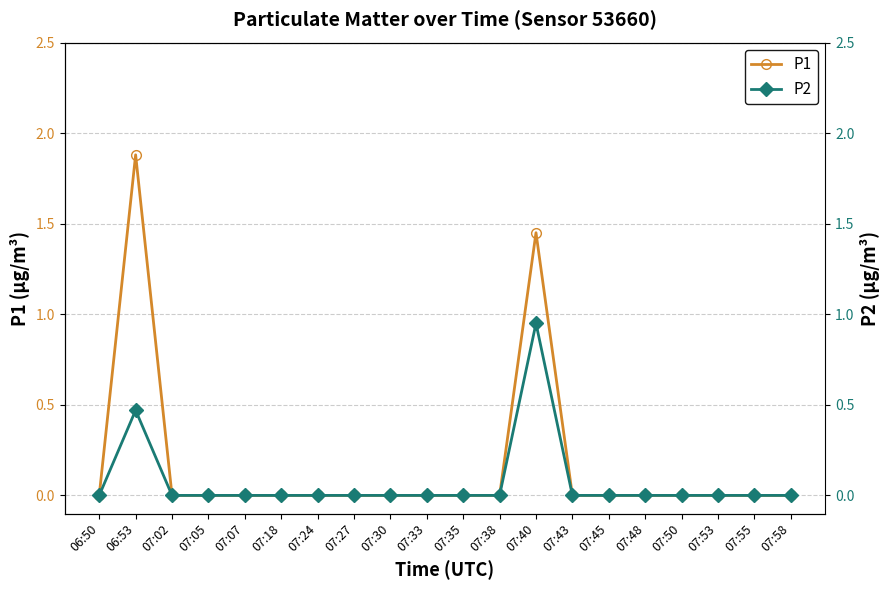

How many lines are shown in the chart?

2